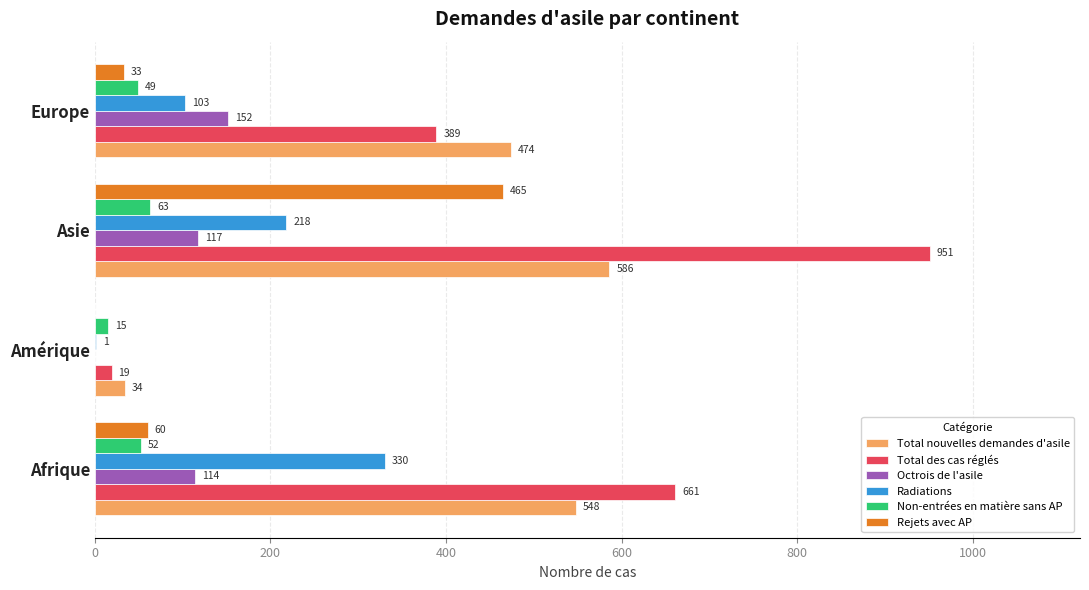

At which label does Octrois de l'asile reach its peak?

Europe